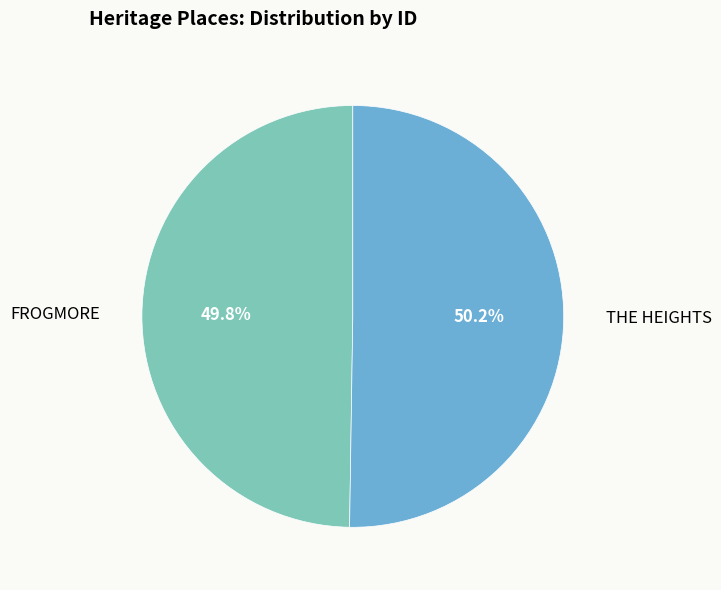

What percentage is the THE HEIGHTS slice, to the nearest percent?

50%